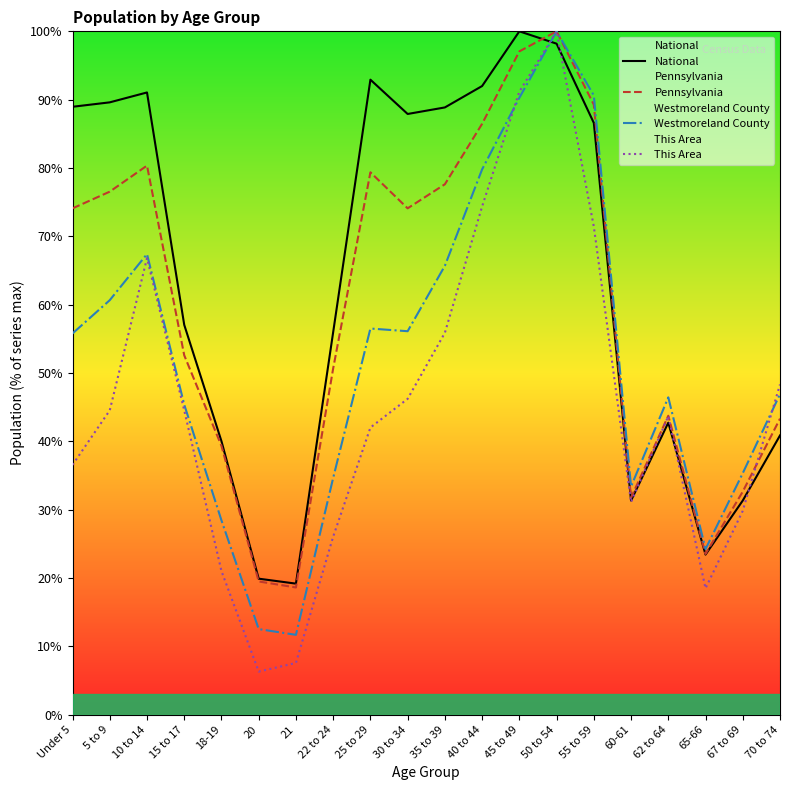

Reading left to right, extract all data points from this chart.

National: 89.0	89.6	91.1	57.0	40.0	19.9	19.2	56.0	92.9	87.9	88.9	92.0	100.0	98.2	86.6	31.3	42.7	23.4	31.3	40.9
Pennsylvania: 74.1	76.5	80.3	52.6	39.3	19.5	18.6	50.7	79.4	74.1	77.6	86.5	97.1	100.0	89.3	31.7	43.7	23.5	32.6	43.3
Westmoreland County: 55.8	60.7	67.4	45.4	28.4	12.5	11.7	34.6	56.5	56.1	65.7	79.8	90.3	100.0	90.6	33.4	46.4	24.2	35.3	46.9
This Area: 36.6	44.5	66.8	44.5	21.0	6.3	7.6	26.1	42.0	46.2	55.9	74.4	91.2	100.0	71.4	31.1	43.7	18.5	29.8	48.3